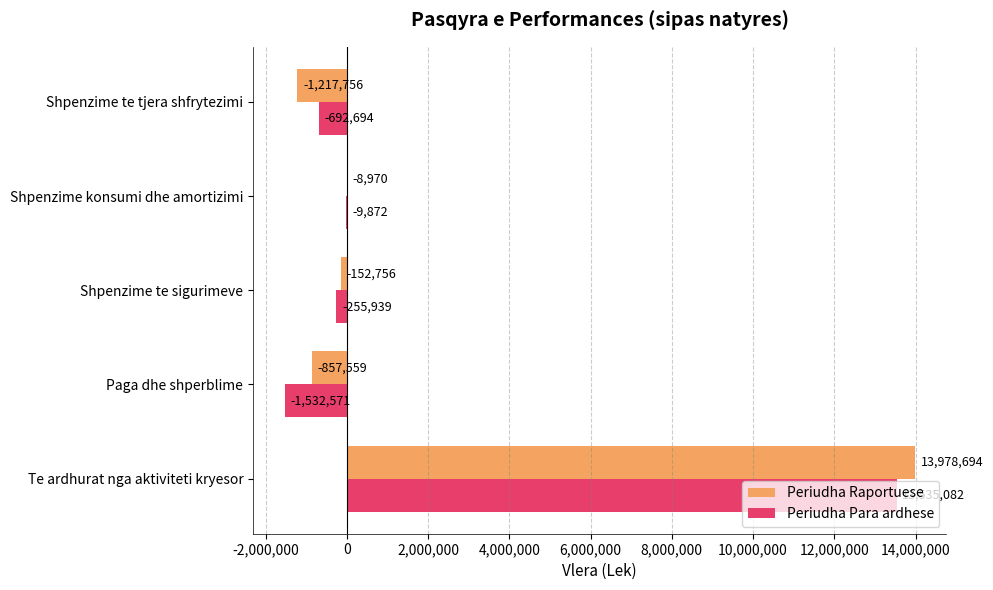

What is the sum of the Periudha Raportuese values at Shpenzime konsumi dhe amortizimi and Shpenzime te tjera shfrytezimi?

-1226726